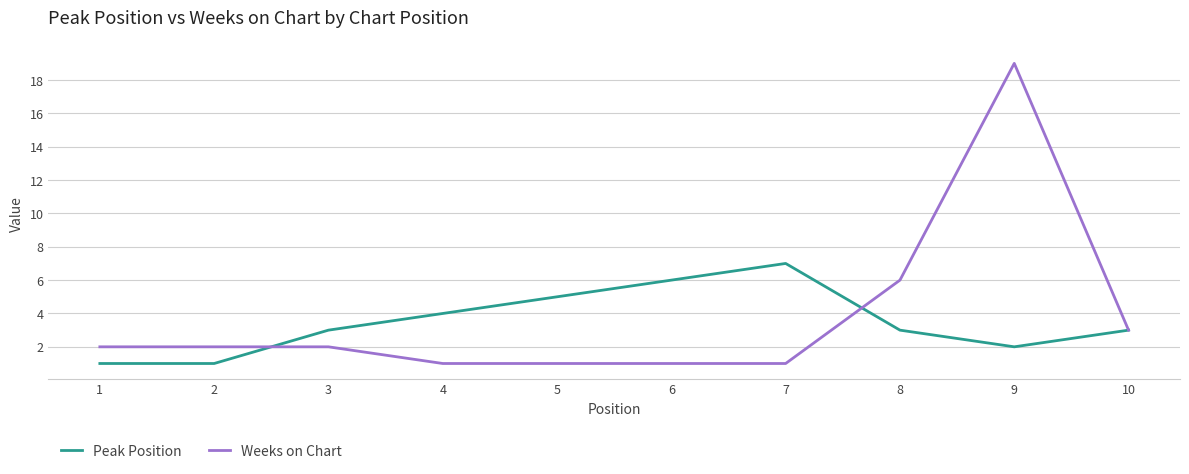

Rank the series by their maximum value, from lowest to highest.

Peak Position, Weeks on Chart